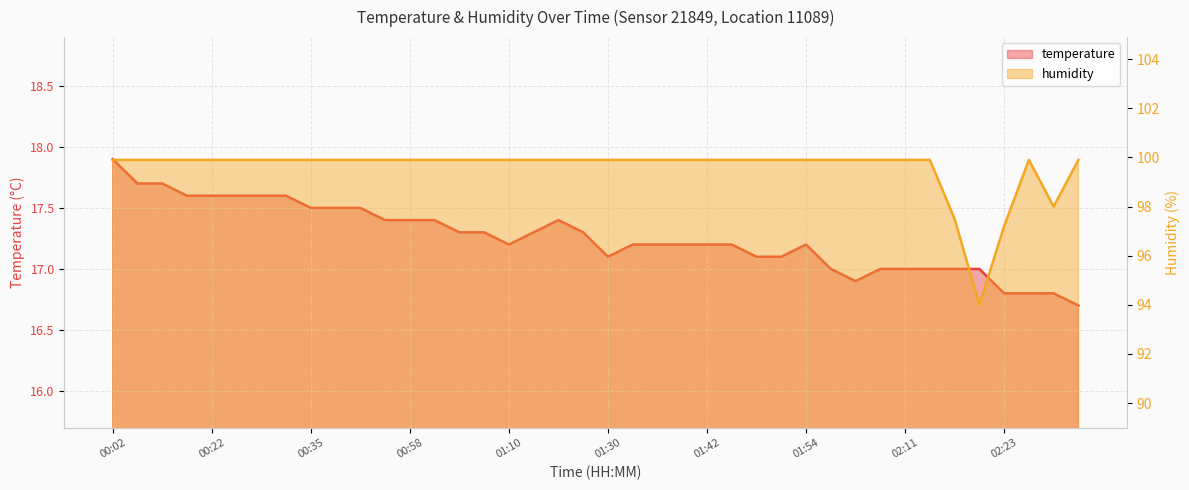

Reading left to right, what are all the values shown in this chart?

temperature: 00:02=17.9	00:12=17.7	00:16=17.7	00:19=17.6	00:22=17.6	00:25=17.6	00:29=17.6	00:32=17.6	00:35=17.5	00:38=17.5	00:45=17.5	00:48=17.4	00:58=17.4	01:01=17.4	01:04=17.3	01:07=17.3	01:10=17.2	01:13=17.3	01:16=17.4	01:27=17.3	01:30=17.1	01:33=17.2	01:36=17.2	01:39=17.2	01:42=17.2	01:45=17.2	01:48=17.1	01:51=17.1	01:54=17.2	02:01=17.0	02:04=16.9	02:07=17.0	02:11=17.0	02:14=17.0	02:17=17.0	02:20=17.0	02:23=16.8	02:26=16.8	02:29=16.8	02:32=16.7
humidity: 00:02=99.9	00:12=99.9	00:16=99.9	00:19=99.9	00:22=99.9	00:25=99.9	00:29=99.9	00:32=99.9	00:35=99.9	00:38=99.9	00:45=99.9	00:48=99.9	00:58=99.9	01:01=99.9	01:04=99.9	01:07=99.9	01:10=99.9	01:13=99.9	01:16=99.9	01:27=99.9	01:30=99.9	01:33=99.9	01:36=99.9	01:39=99.9	01:42=99.9	01:45=99.9	01:48=99.9	01:51=99.9	01:54=99.9	02:01=99.9	02:04=99.9	02:07=99.9	02:11=99.9	02:14=99.9	02:17=97.5	02:20=94.0	02:23=97.2	02:26=99.9	02:29=98.0	02:32=99.9